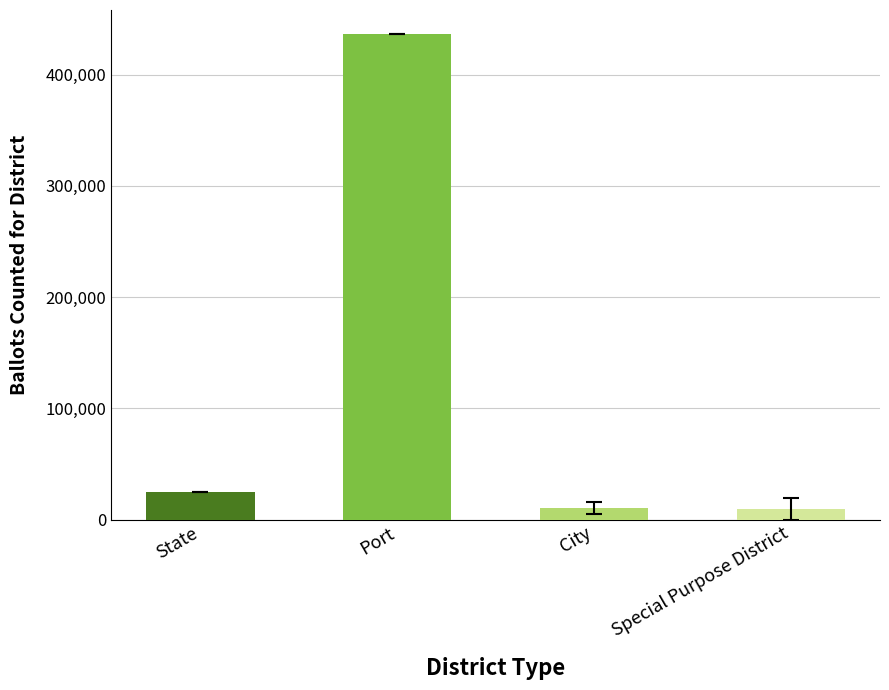

Are the bars horizontal?

No